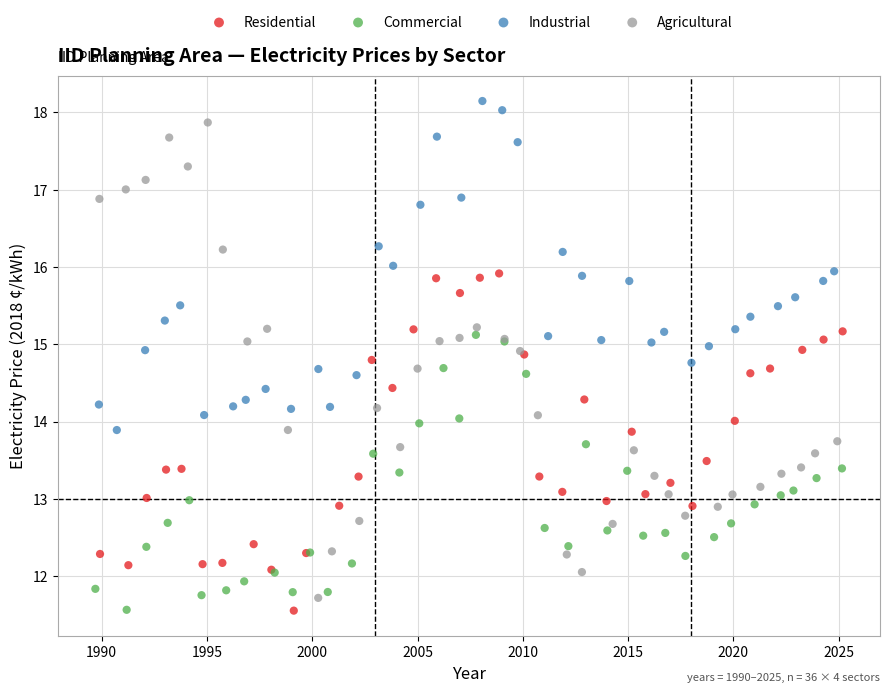

Which series has the largest Y range (max minus min)?

Agricultural